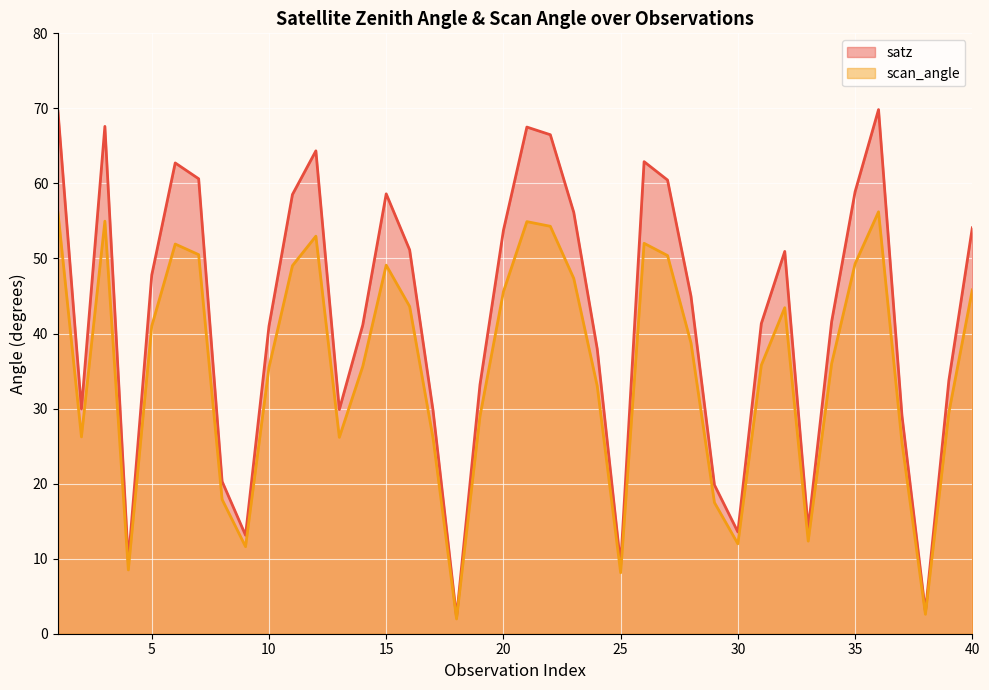

True or false: satz (line) and scan_angle (line) intersect in this chart.

False